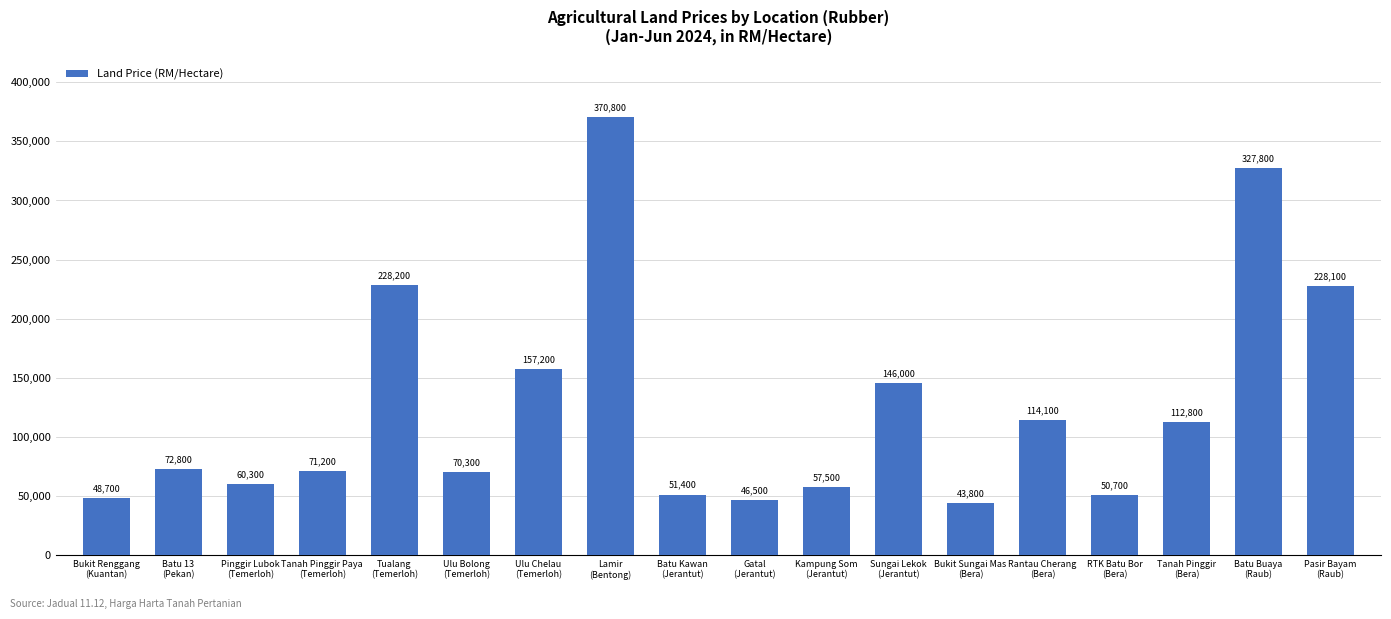

What is the difference between the values at Tanah Pinggir Paya
(Temerloh) and Ulu Chelau
(Temerloh)?

86000